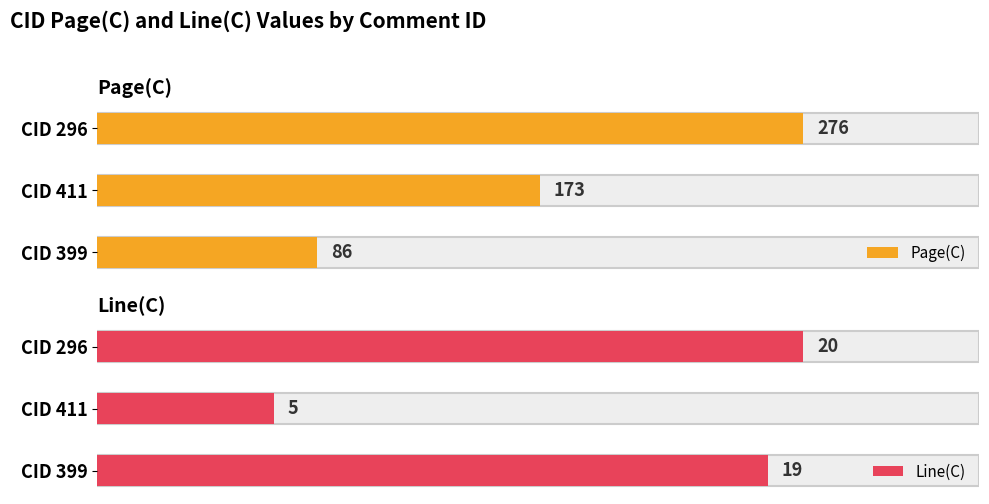

What is the average value of the Line(C) series?

15